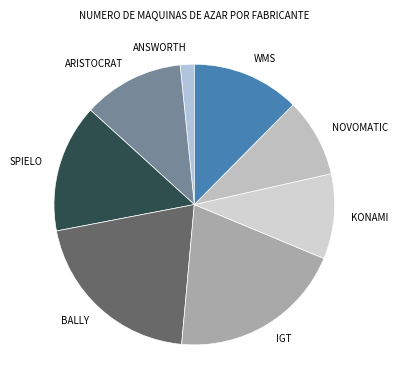

Is there a majority slice in this chart?

No